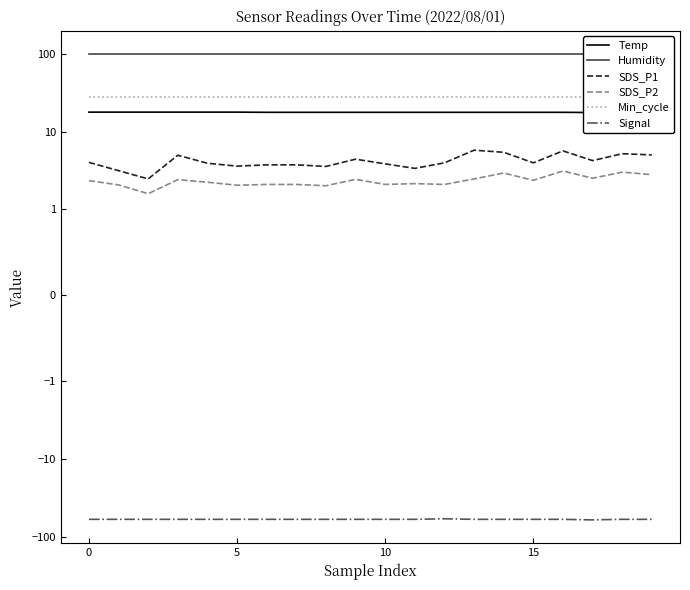

Between 5 and 11, which series saw the biggest shift?

SDS_P1